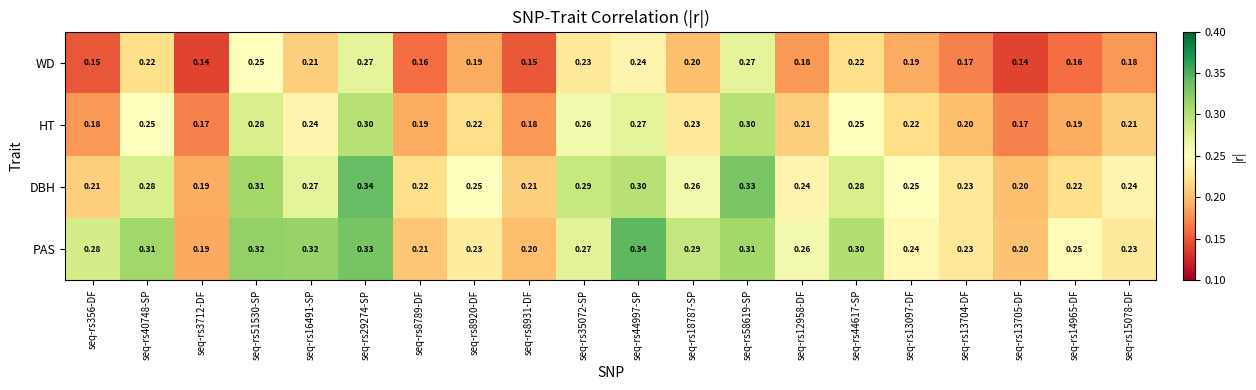

At which category is the sum across all series the highest?

seq-rs29274-SP